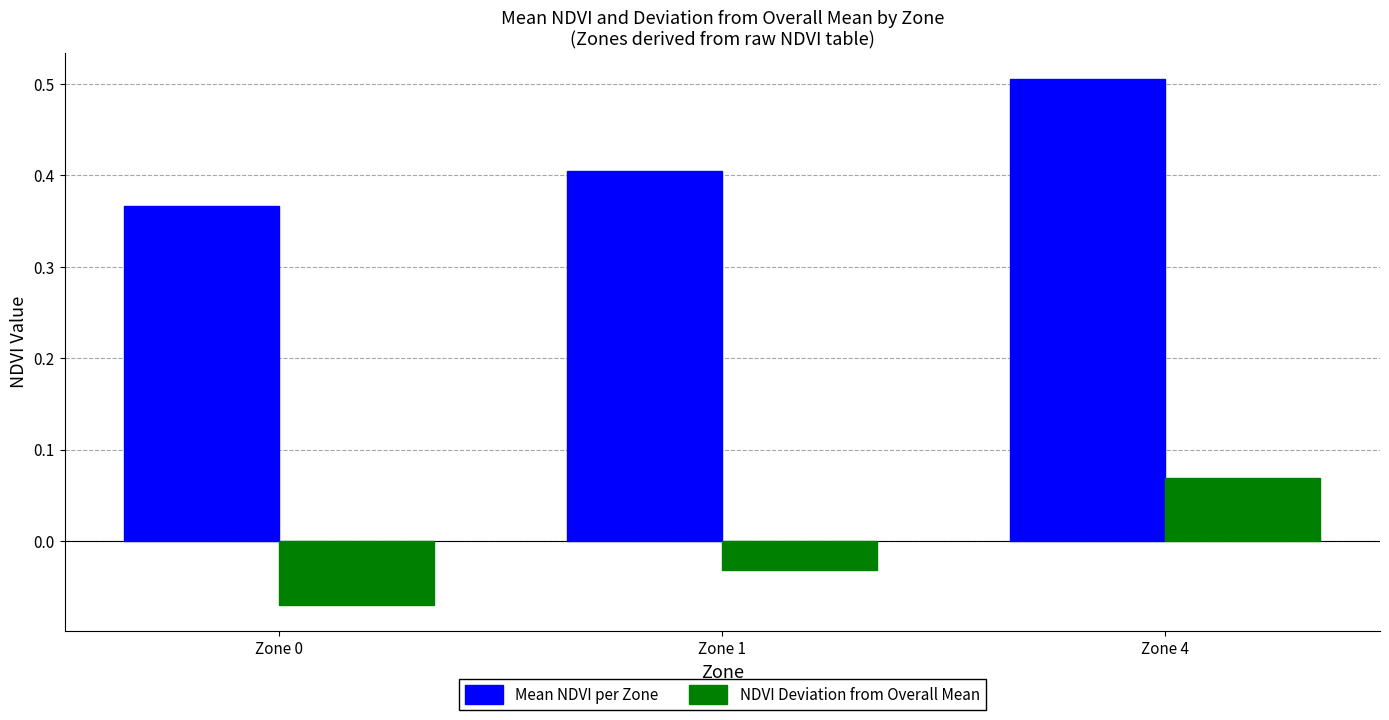

Is the value of Mean NDVI per Zone at Zone 4 greater than the value of NDVI Deviation from Overall Mean at Zone 1?

Yes